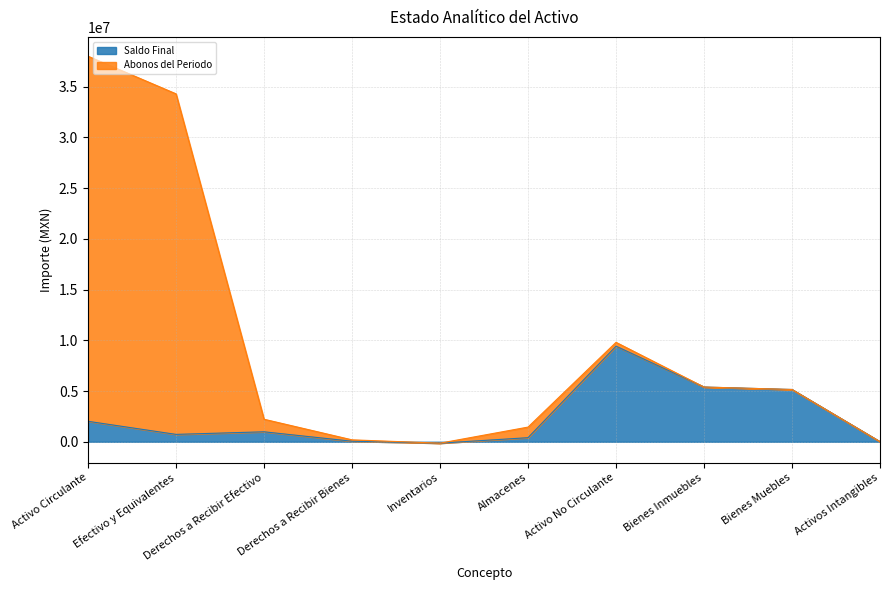

What is the ratio of the value at Almacenes to the value at Activo Circulante?

0.2